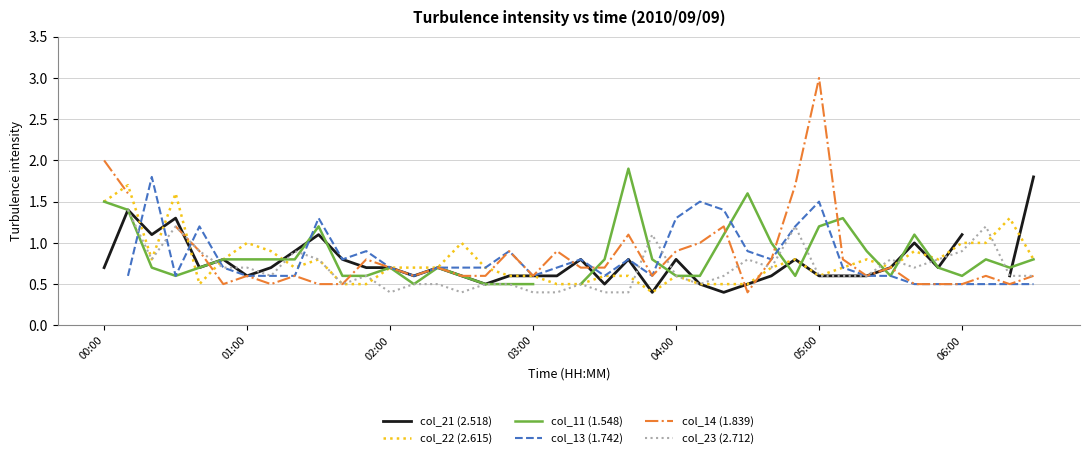

Rank the series at 04:00 from lowest to highest value.

col_22 (2.615), col_11 (1.548), col_23 (2.712), col_21 (2.518), col_14 (1.839), col_13 (1.742)